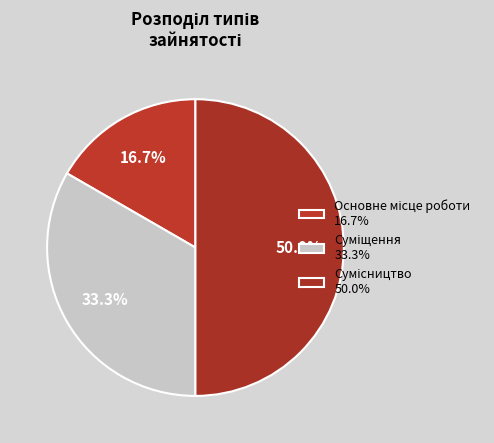

How many segments does this pie chart have?

3